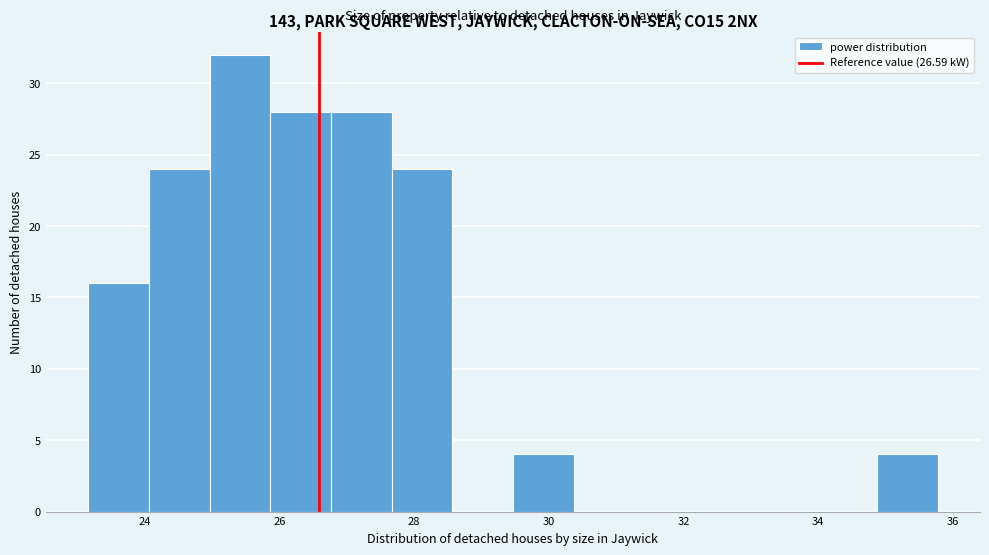

Reading left to right, list every bar in this chart as the range it spans on the x-axis followed by its height. Neither the bar edges nor the heights are printed on the chart, so give them approximately, as read against the axes.

23.2 to 24.0: 16
24.0 to 25.0: 24
25.0 to 25.8: 32
25.8 to 26.8: 28
26.8 to 27.6: 28
27.6 to 28.6: 24
28.6 to 29.4: 0
29.4 to 30.4: 4
30.4 to 31.2: 0
31.2 to 32.2: 0
32.2 to 33.0: 0
33.0 to 34.0: 0
34.0 to 34.8: 0
34.8 to 35.8: 4